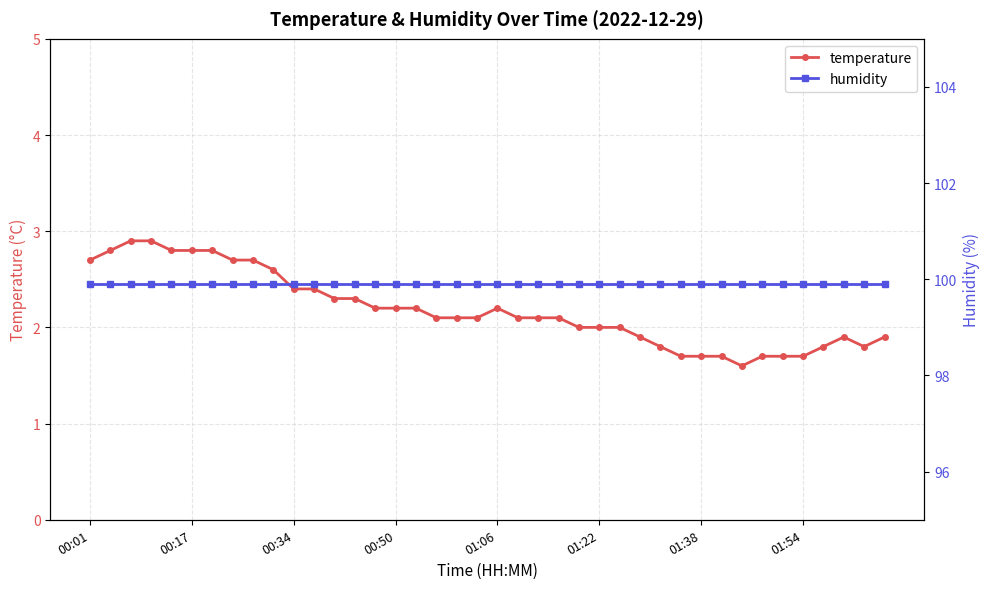

What are all the series names shown in the legend?

temperature, humidity